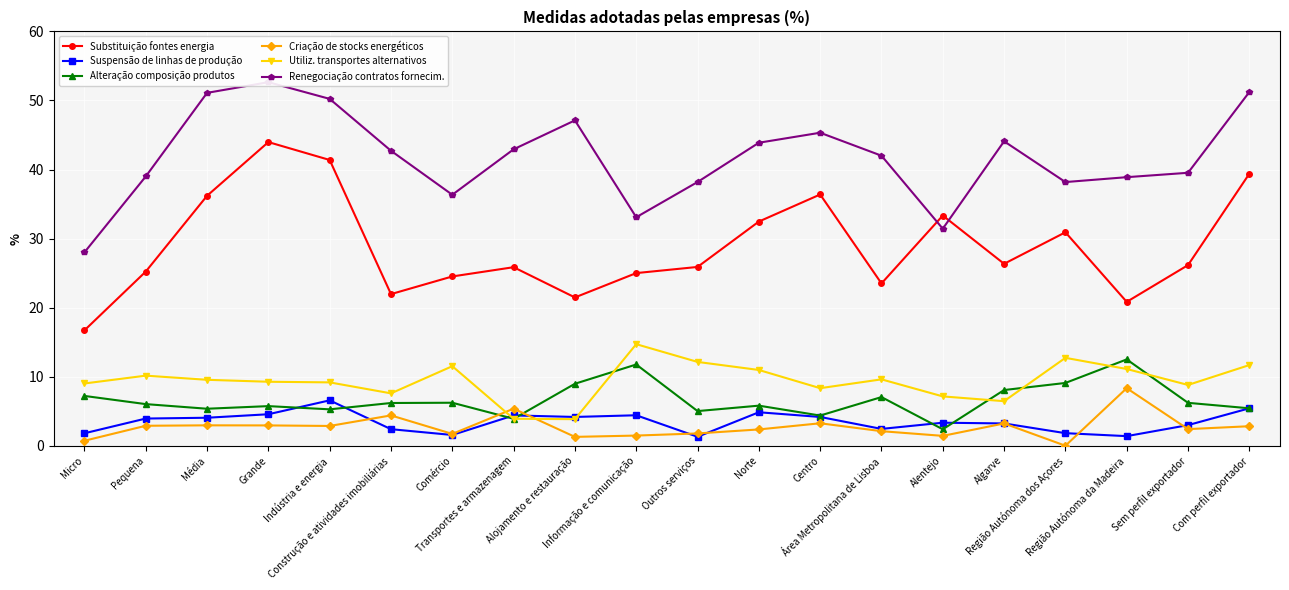

Which series has the largest total across all categories?

Renegociação contratos fornecim.